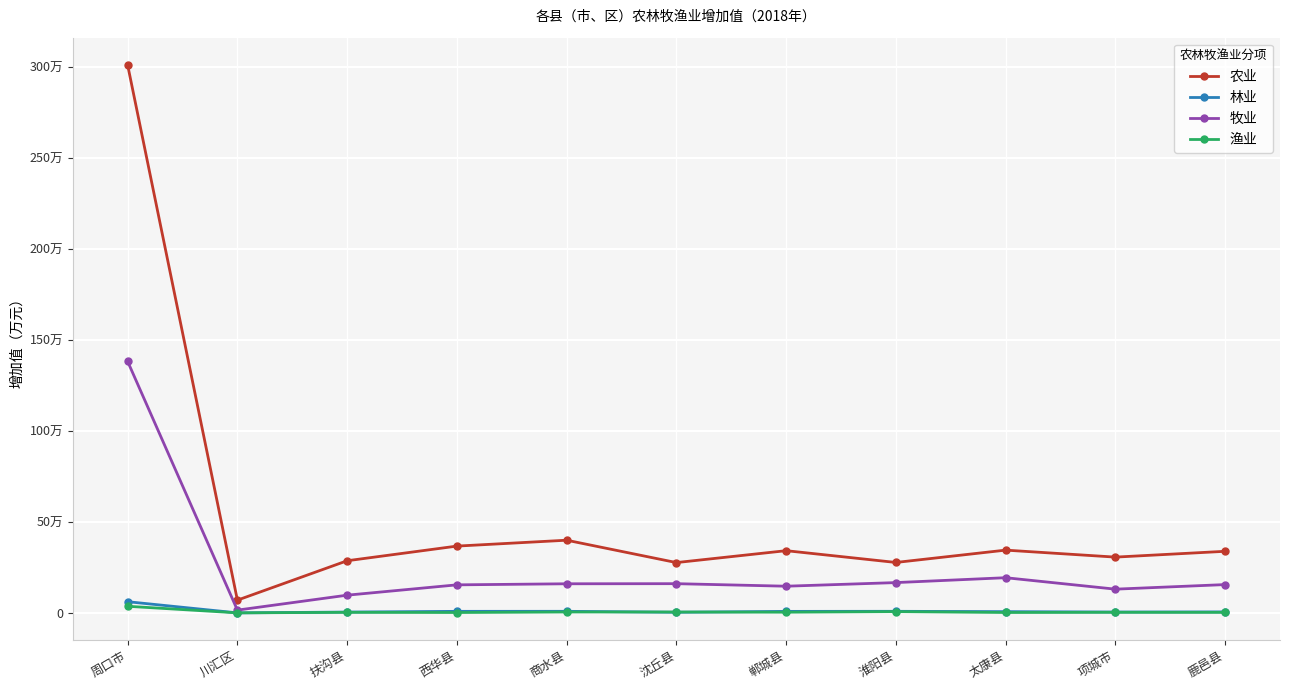

What is the greatest value displayed?

3009832